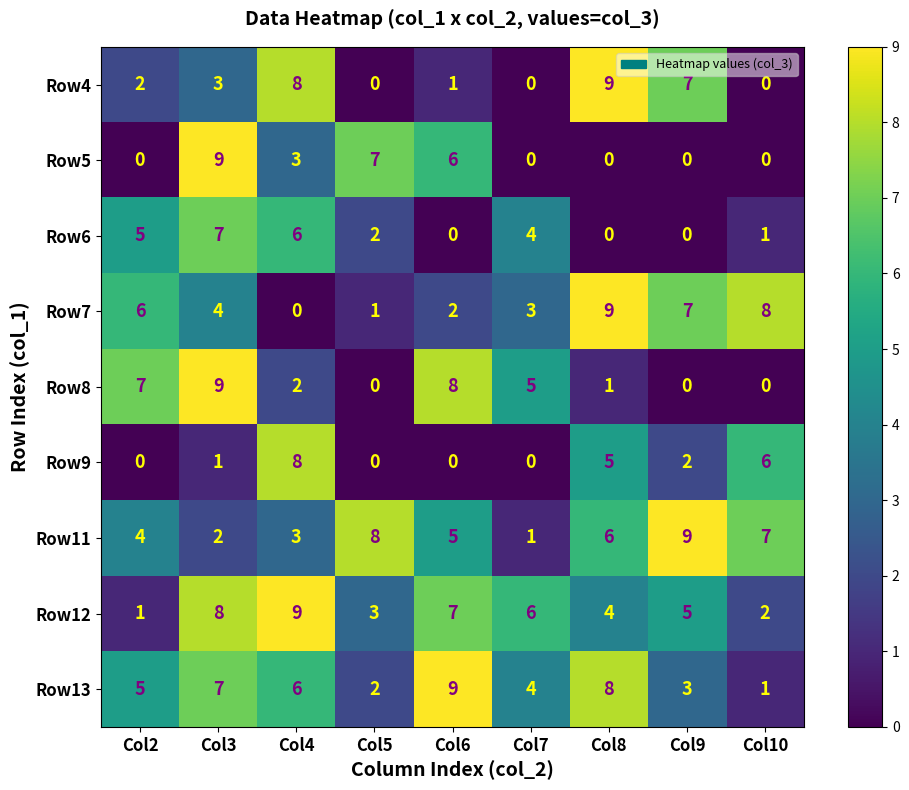

What is the difference between the maximum and minimum values in the Row13 series?

8